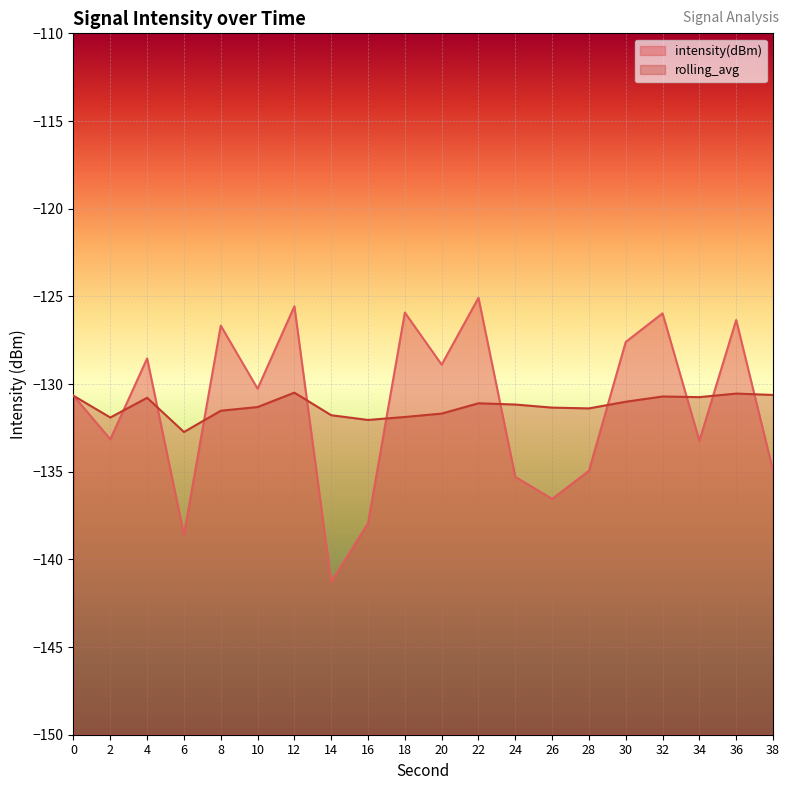

Read the intensity(dBm) value at 26.

-136.5